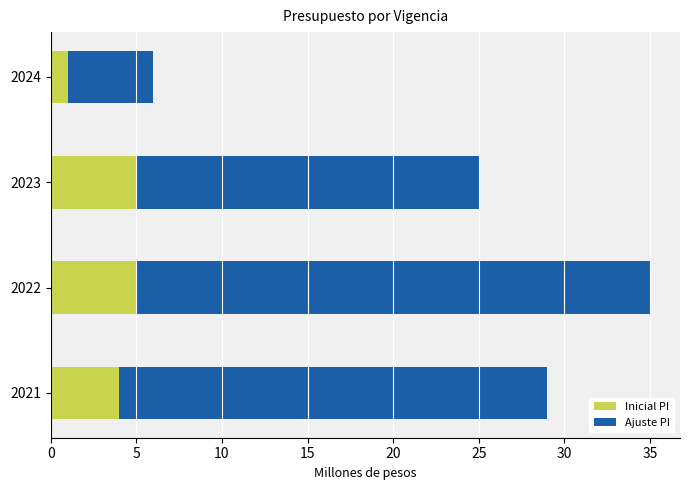

The value of Inicial PI at 2024 is 1. True or false?

True